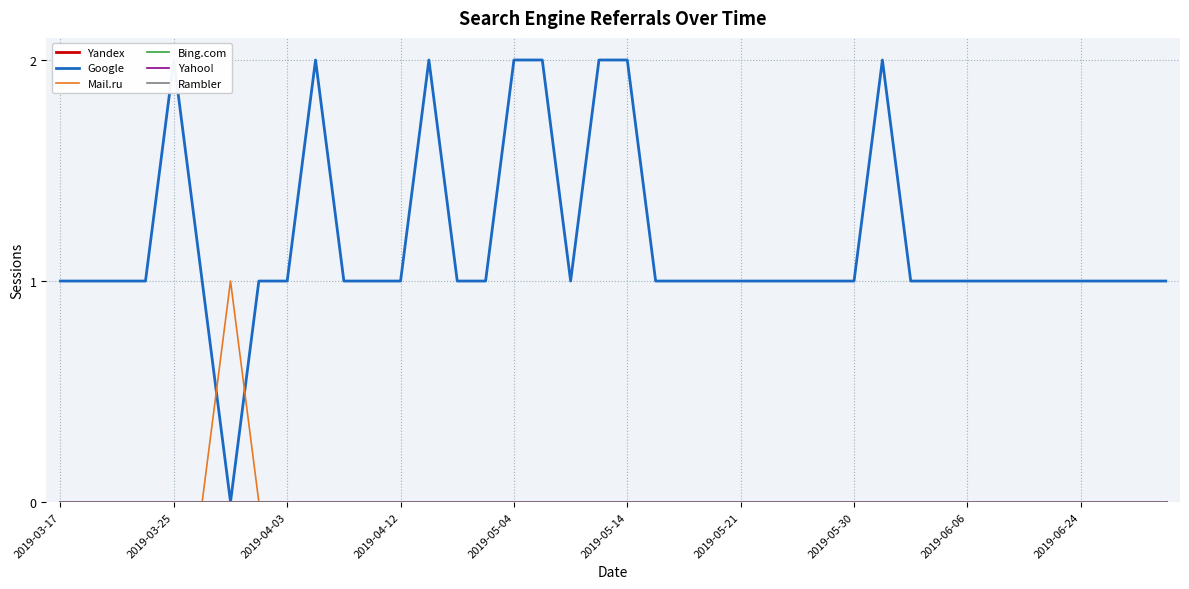

What are all the series names shown in the legend?

Yandex, Google, Mail.ru, Bing.com, Yahoo!, Rambler